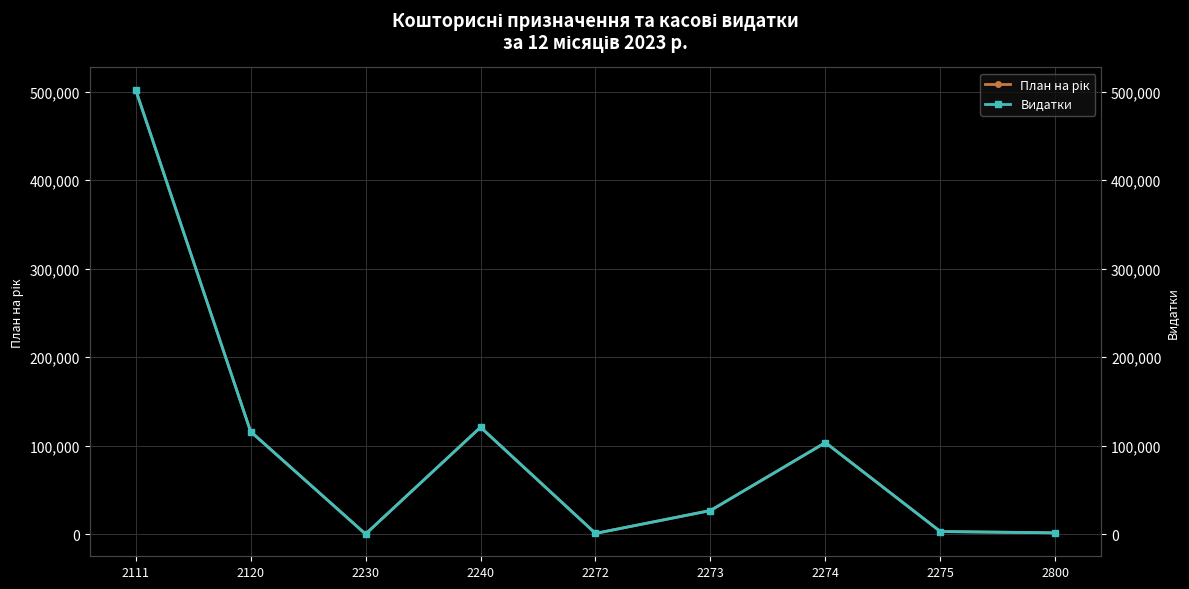

Does the chart display data point markers on the line(s)?

Yes